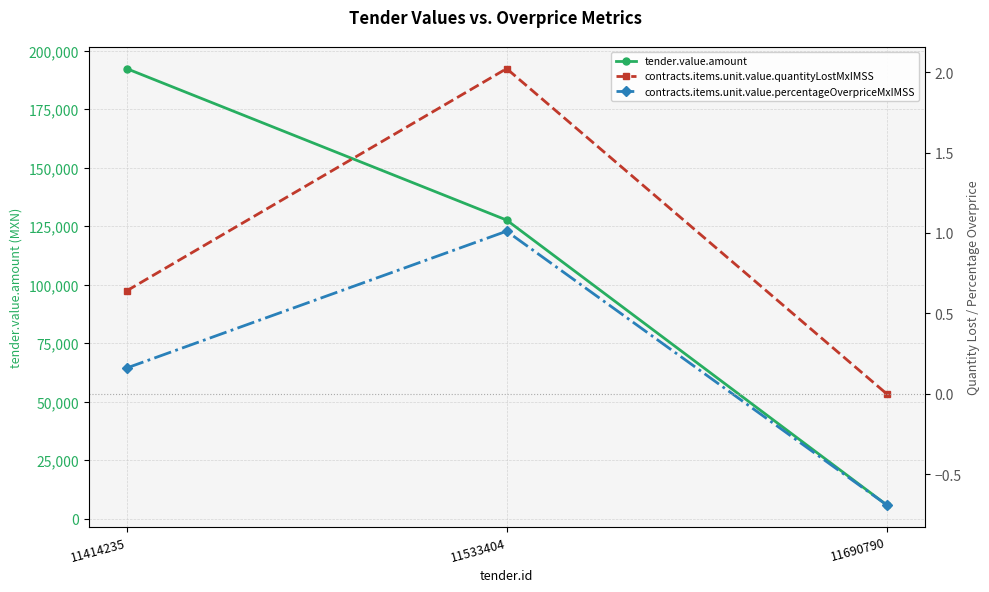

What is the minimum value for tender.value.amount?

5916.0